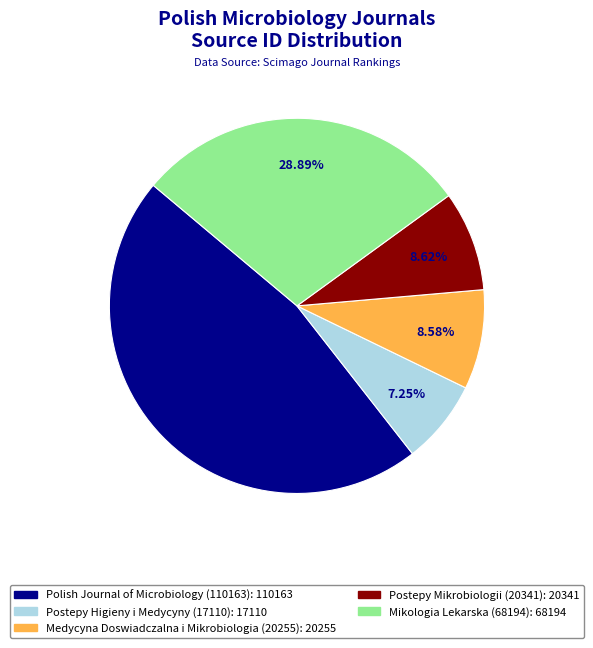

Which has a higher value, Polish Journal of Microbiology (110163) or Medycyna Doswiadczalna i Mikrobiologia (20255)?

Polish Journal of Microbiology (110163)